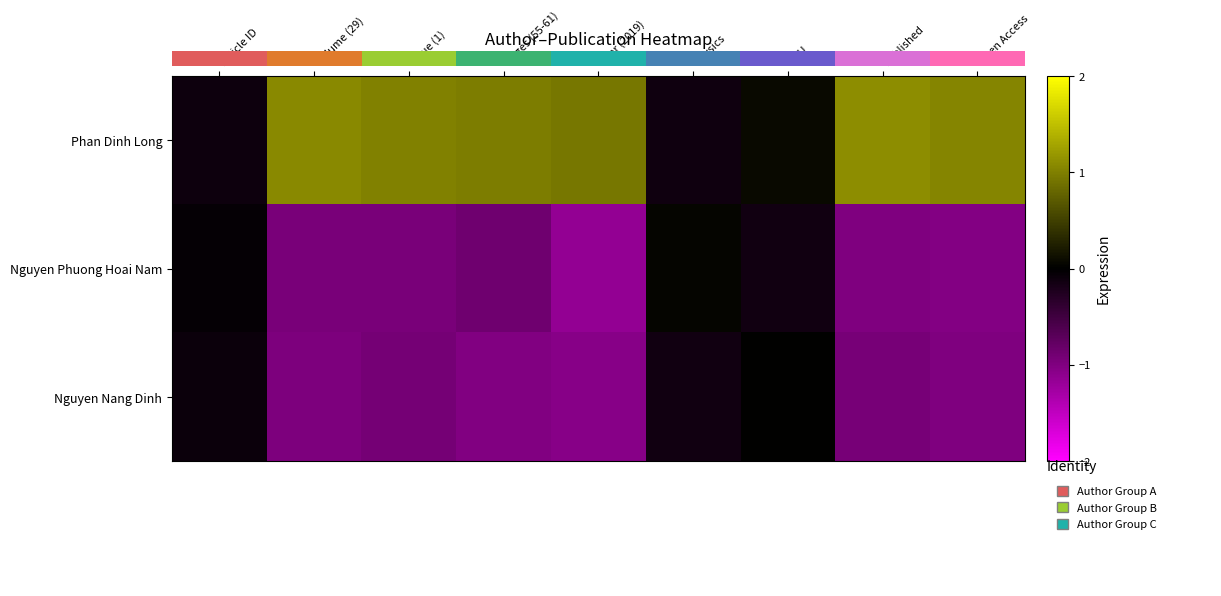

How many data points does each series have?

9